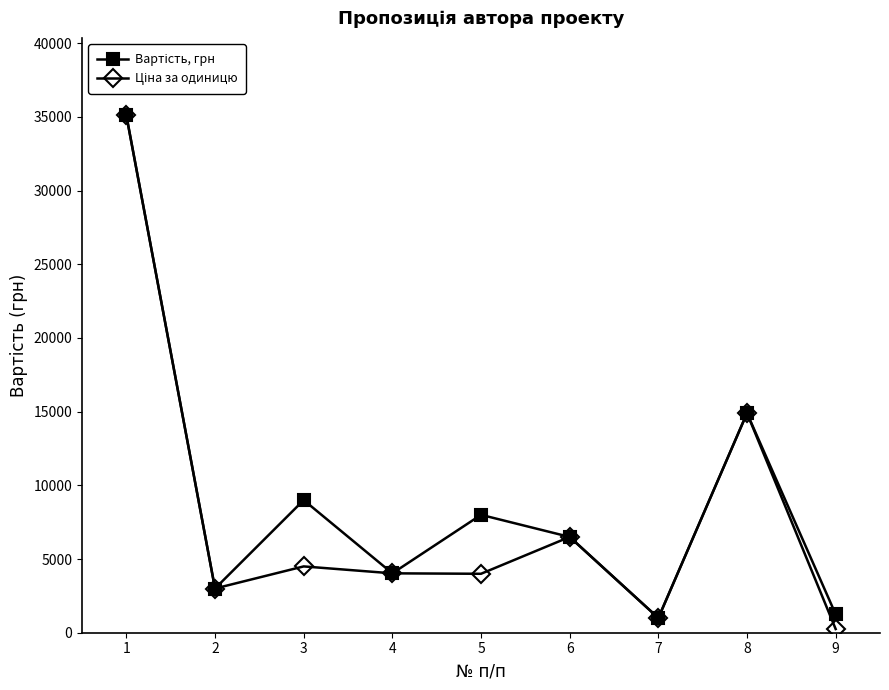

What is the maximum value shown in the chart?

35100.0